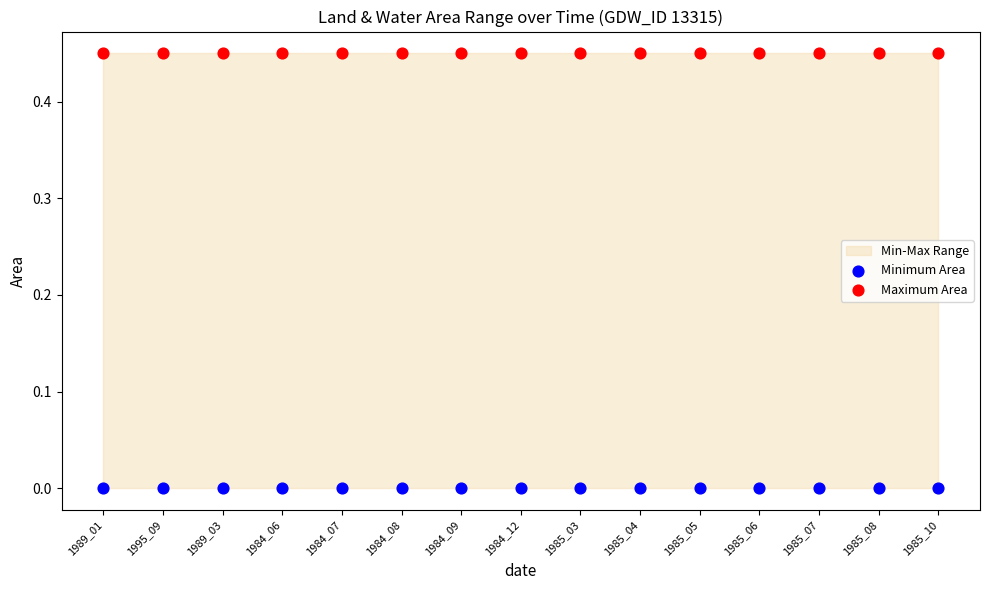

Which series reaches the minimum Y coordinate?

Minimum Area